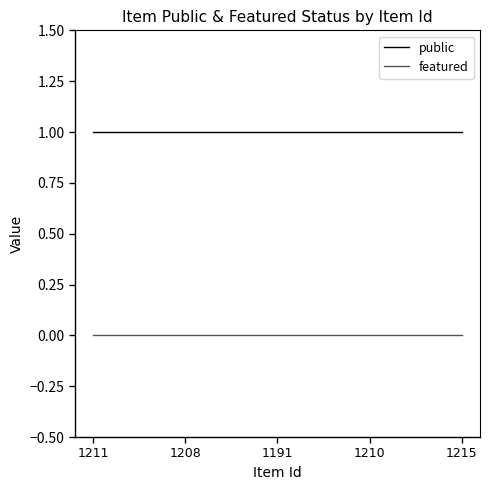

Is this an area chart (filled region under the line)?

No